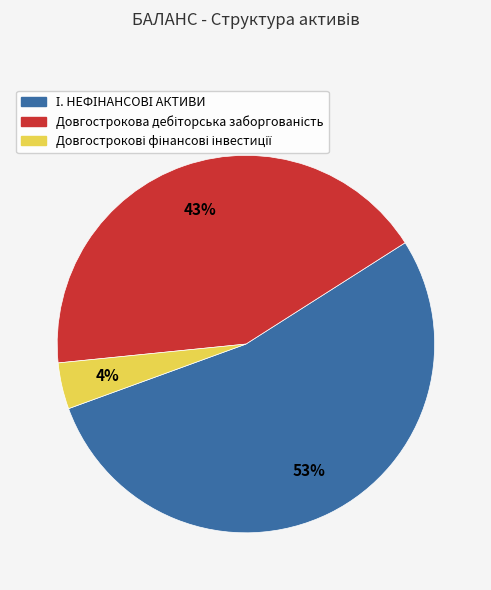

How many segments does this pie chart have?

3